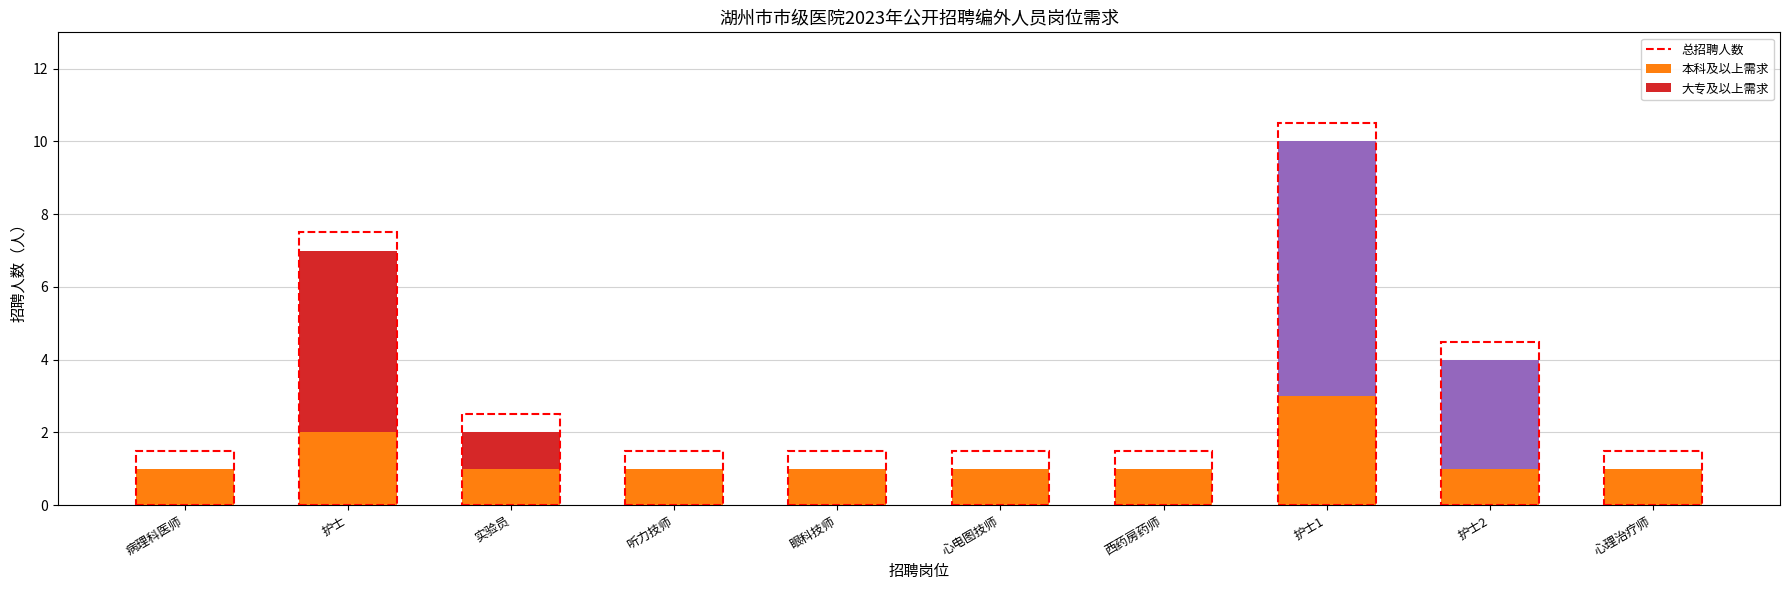

Count the number of categories in the chart.

10